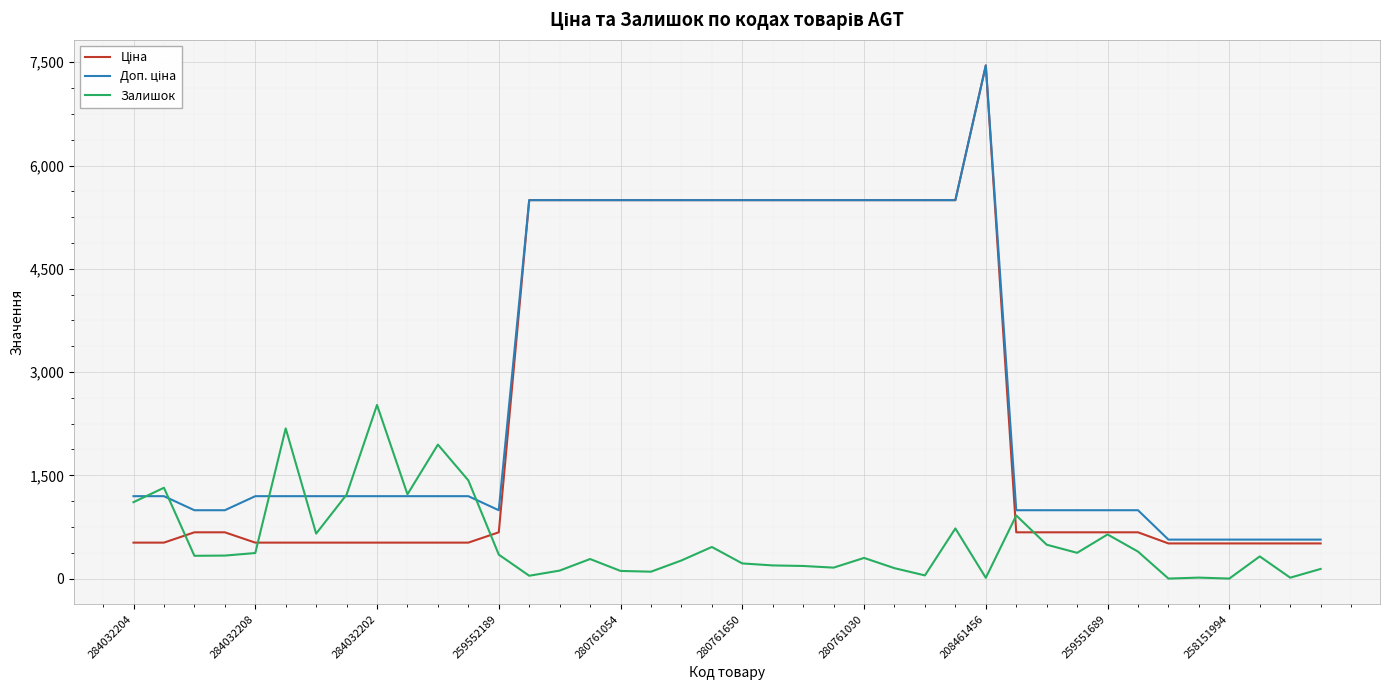

What is the maximum value shown in the chart?

7453.8